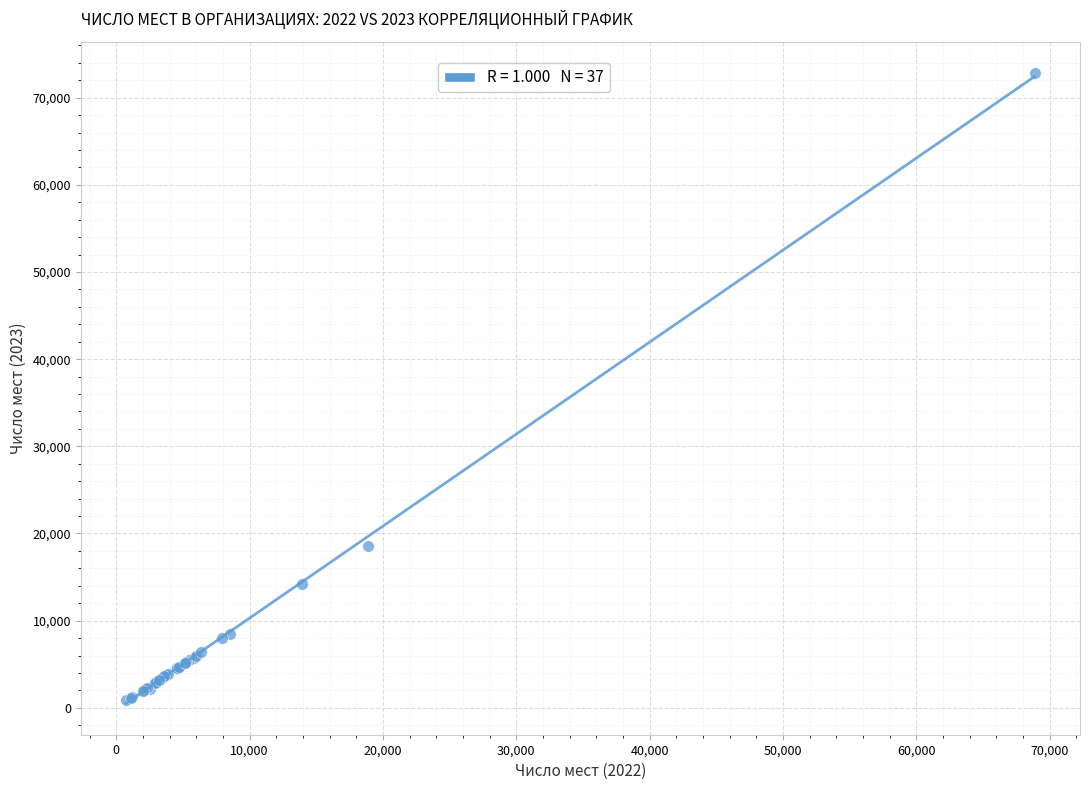

What Y value in the scatter plot is closest to 36837?

18545